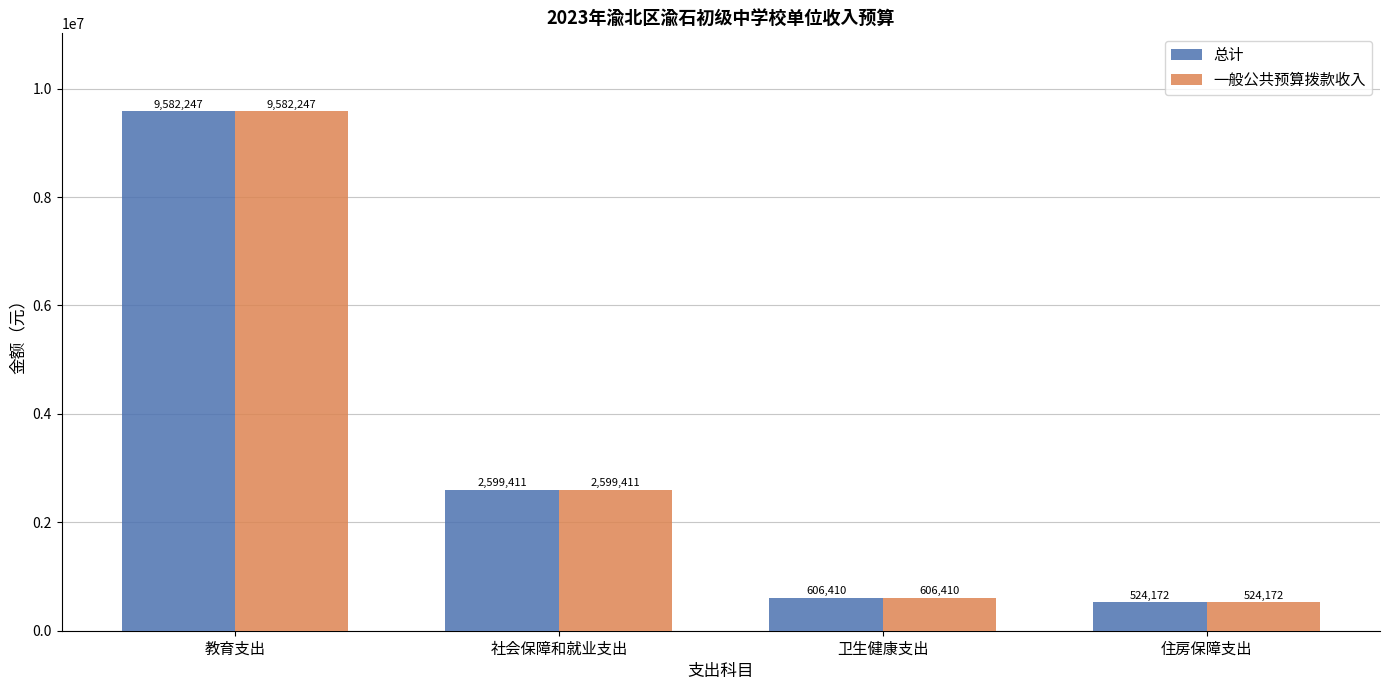

What is the total value across all series at 住房保障支出?

1048343.0